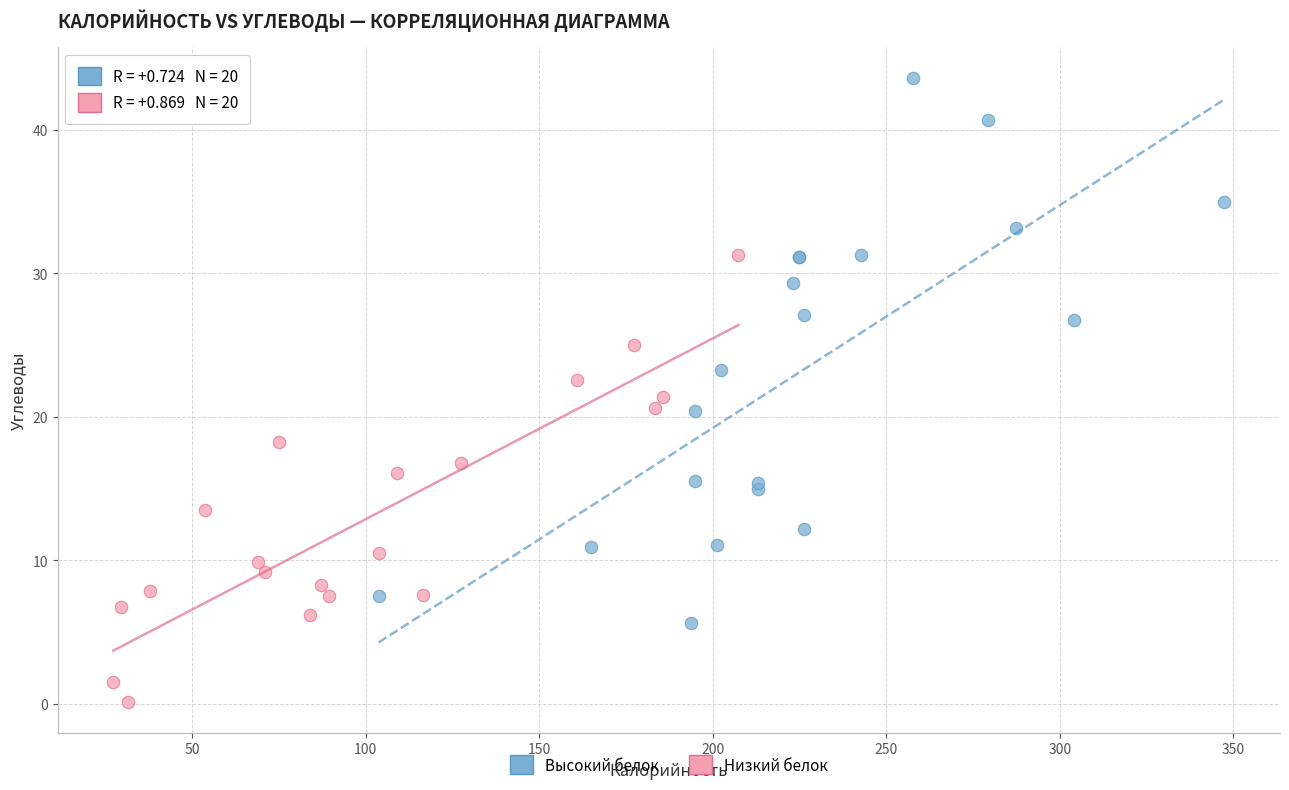

Which series reaches the minimum Y coordinate?

Низкий белок